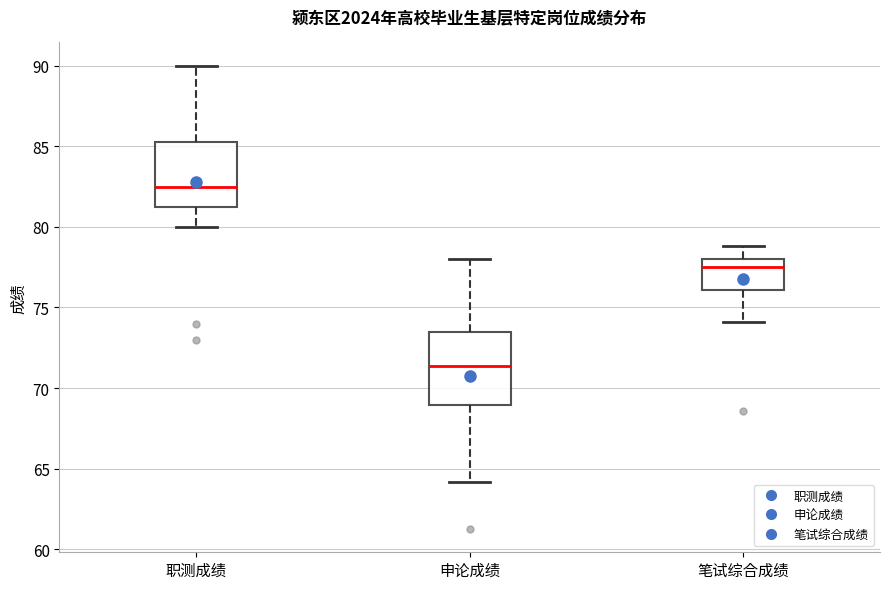

Reading left to right, transcribe this box plot: for each box, give where its median line is, the range the box spans, and where its two whiskers end, as read against the y-axis. The values are not printed on the chart, so give them approximately, as read against the axis.

职测成绩: median 82.5, box 81.5 to 85.5, whiskers 80.0 to 90.0
申论成绩: median 71.5, box 69.0 to 73.5, whiskers 64.0 to 78.0
笔试综合成绩: median 77.5, box 76.0 to 78.0, whiskers 74.0 to 79.0